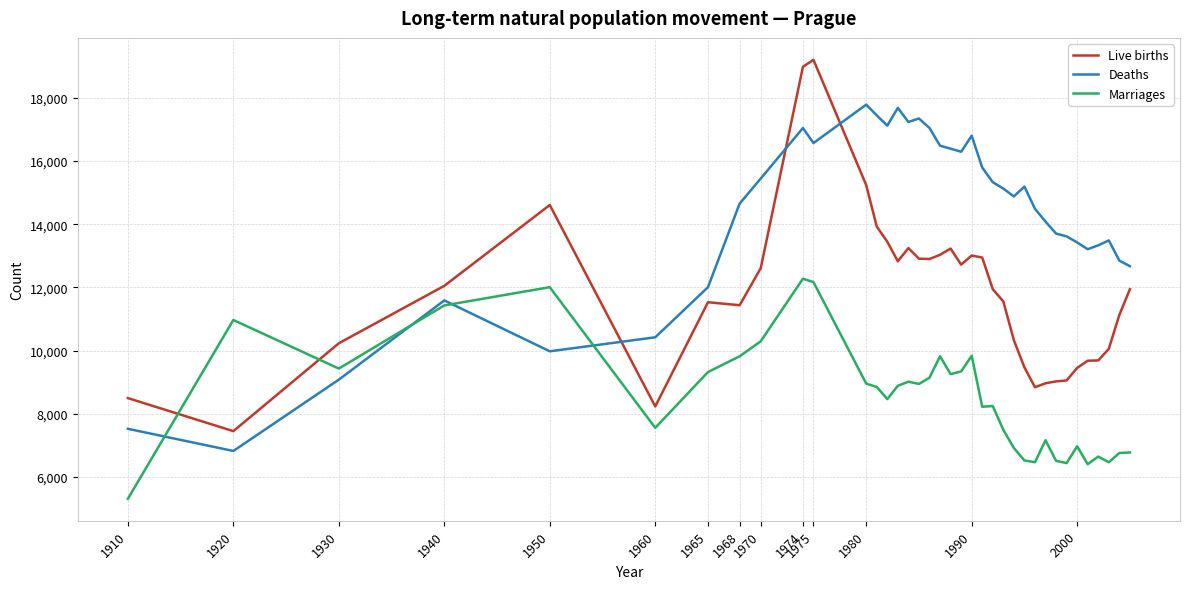

After their last crossing, which series has the higher values: Deaths or Live births?

Deaths